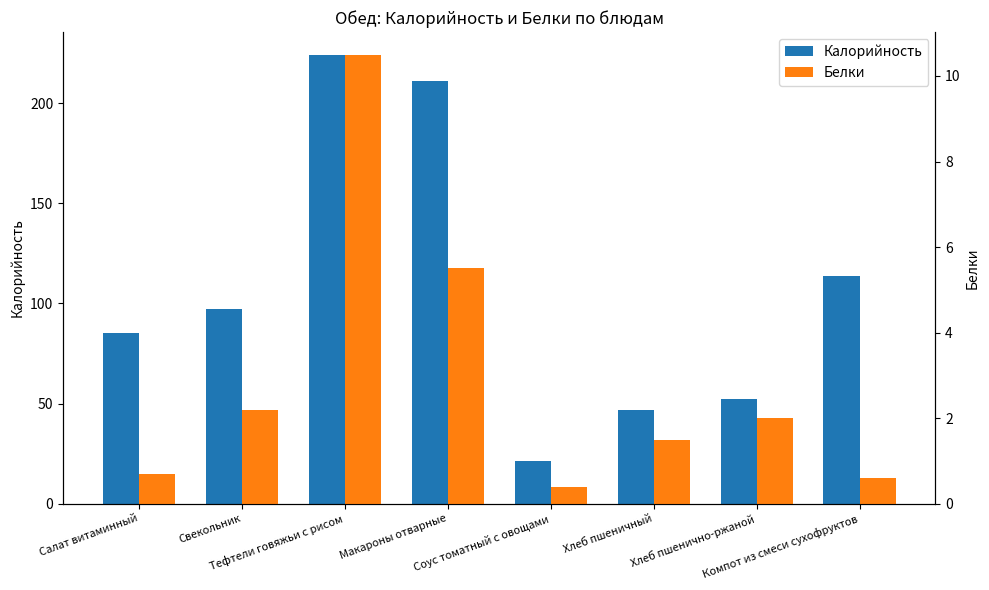

What are all the series names shown in the legend?

Калорийность, Белки